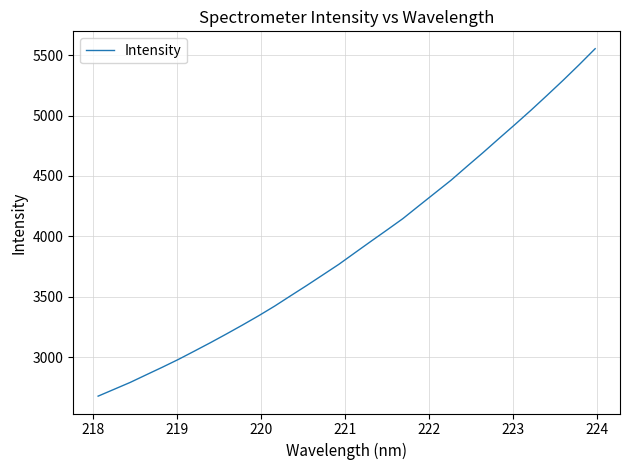

What is the minimum value shown in the chart?

2676.3